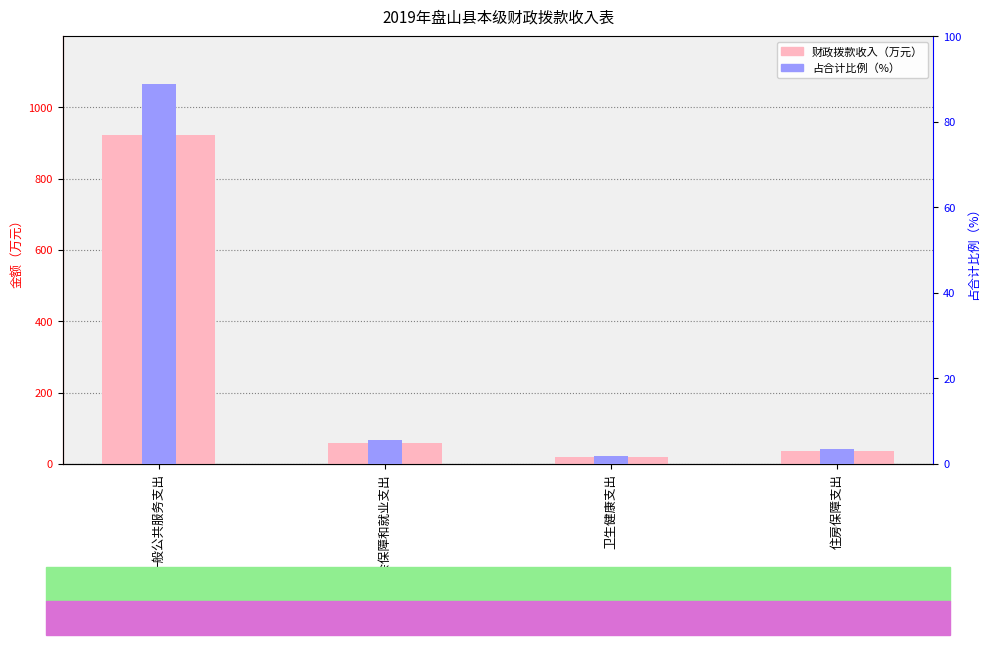

What are all the series names shown in the legend?

财政拨款收入, 占合计比例